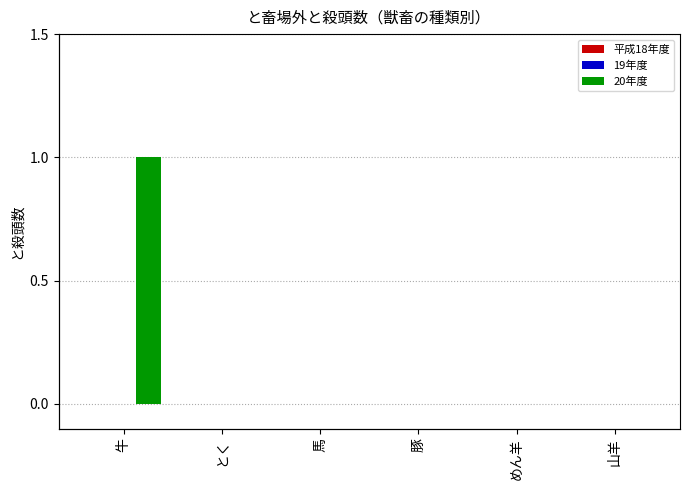

True or false: 平成18年度 has a value of 0 at とく.

True